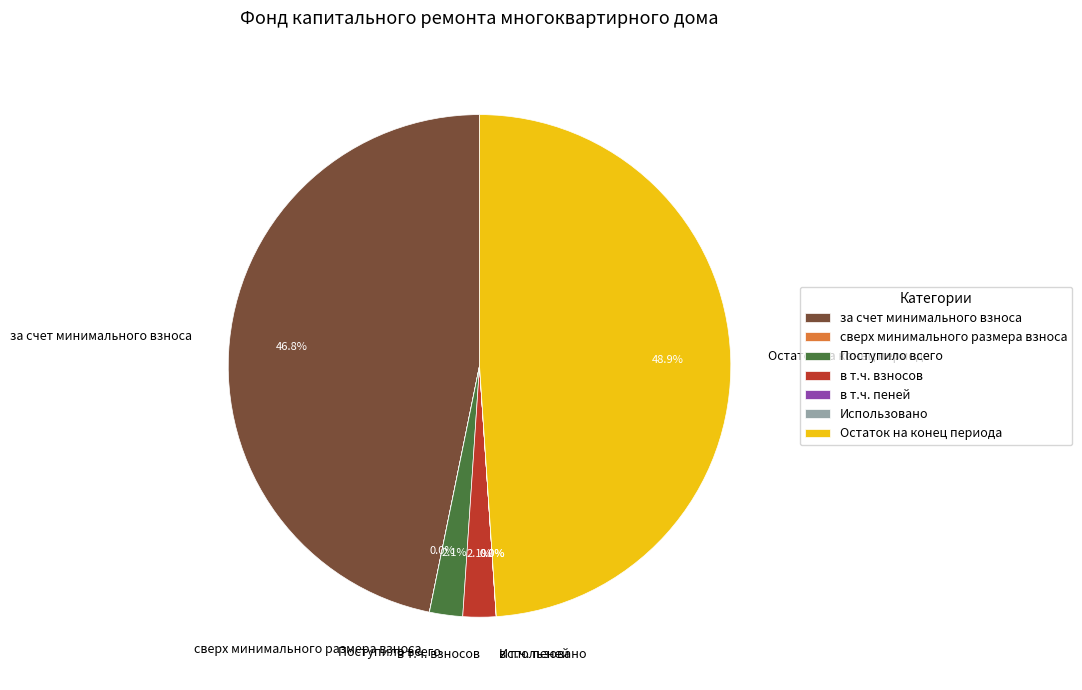

Does any single category account for the majority?

No